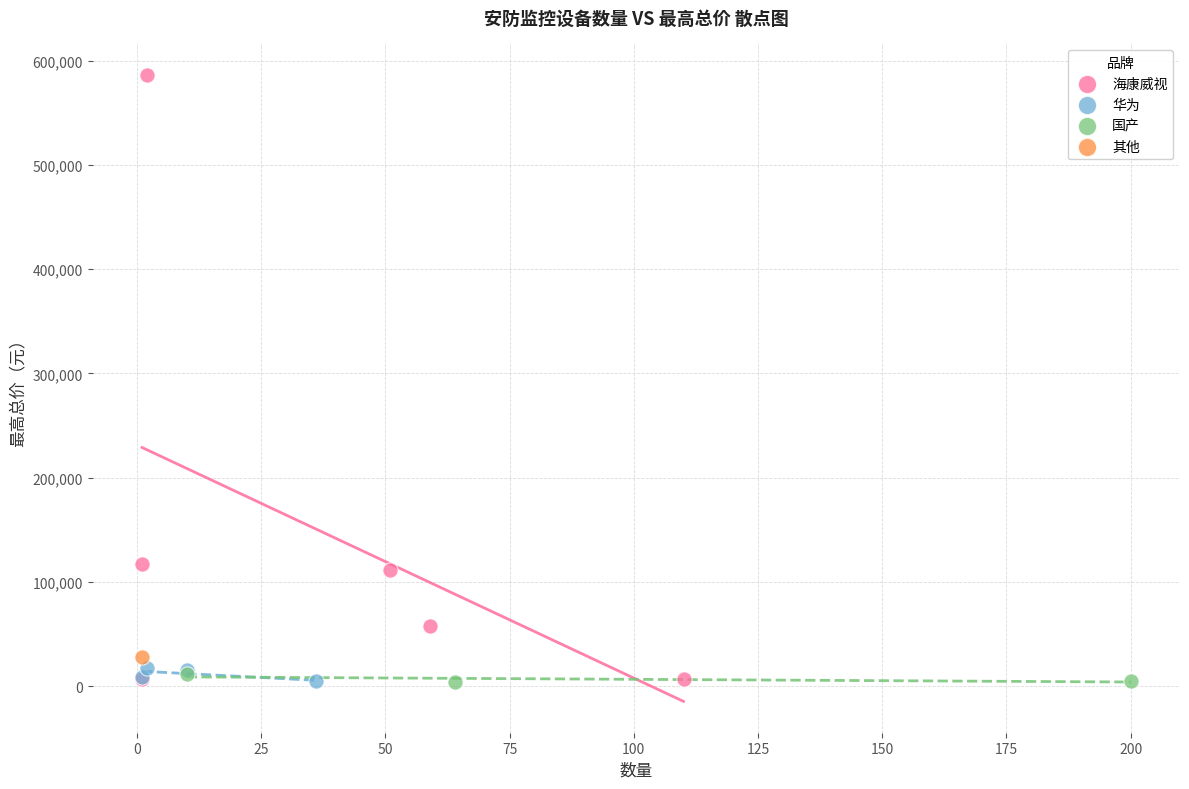

What are all the series names shown in the legend?

海康威视, 华为, 国产, 其他